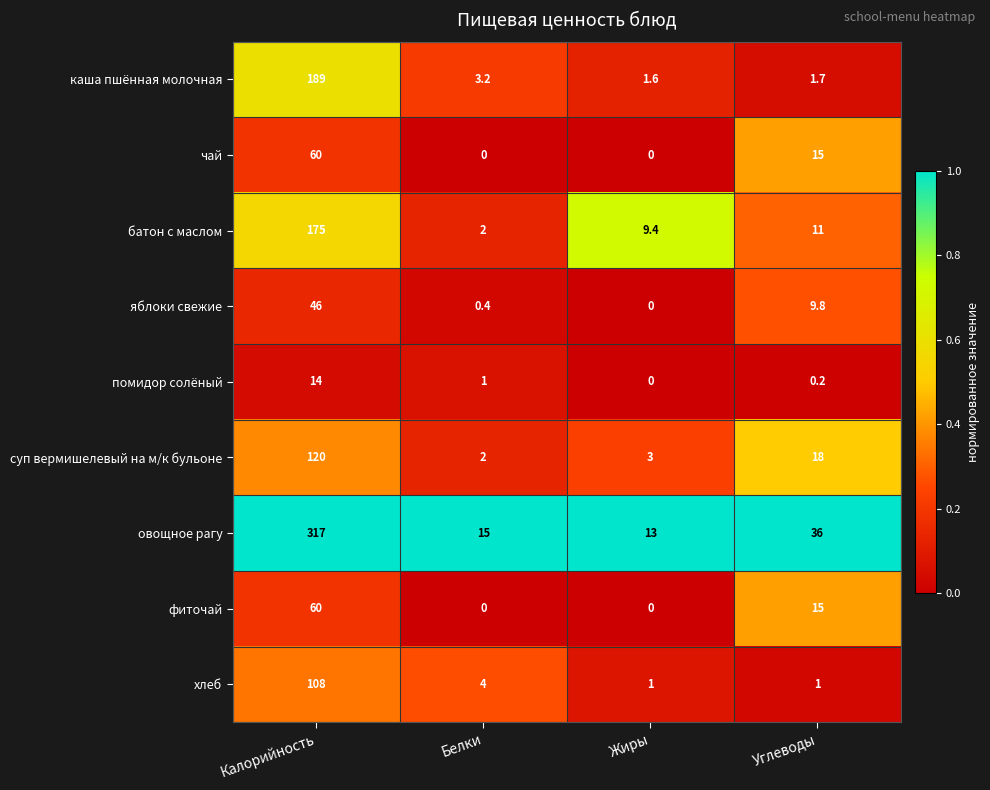

What value does the чай series have at Калорийность?

60.0